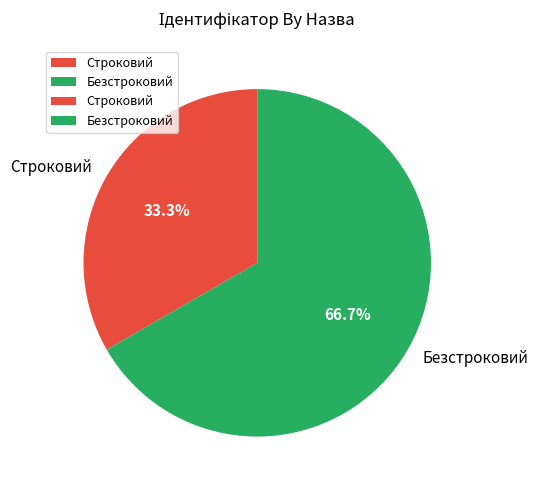

How many segments does this pie chart have?

2